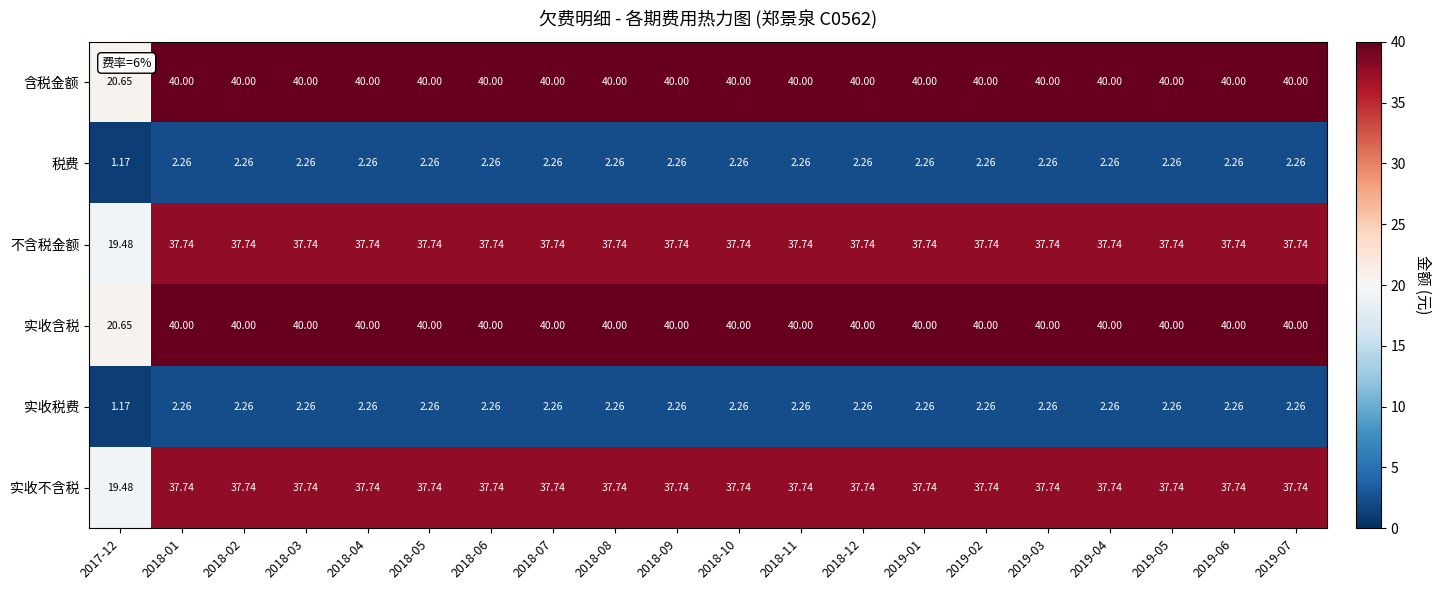

Reading left to right, list all the values displayed in this chart.

含税金额: 2017-12=20.6	2018-01=40.0	2018-02=40.0	2018-03=40.0	2018-04=40.0	2018-05=40.0	2018-06=40.0	2018-07=40.0	2018-08=40.0	2018-09=40.0	2018-10=40.0	2018-11=40.0	2018-12=40.0	2019-01=40.0	2019-02=40.0	2019-03=40.0	2019-04=40.0	2019-05=40.0	2019-06=40.0	2019-07=40.0
税费: 2017-12=1.2	2018-01=2.3	2018-02=2.3	2018-03=2.3	2018-04=2.3	2018-05=2.3	2018-06=2.3	2018-07=2.3	2018-08=2.3	2018-09=2.3	2018-10=2.3	2018-11=2.3	2018-12=2.3	2019-01=2.3	2019-02=2.3	2019-03=2.3	2019-04=2.3	2019-05=2.3	2019-06=2.3	2019-07=2.3
不含税金额: 2017-12=19.5	2018-01=37.7	2018-02=37.7	2018-03=37.7	2018-04=37.7	2018-05=37.7	2018-06=37.7	2018-07=37.7	2018-08=37.7	2018-09=37.7	2018-10=37.7	2018-11=37.7	2018-12=37.7	2019-01=37.7	2019-02=37.7	2019-03=37.7	2019-04=37.7	2019-05=37.7	2019-06=37.7	2019-07=37.7
实收含税: 2017-12=20.6	2018-01=40.0	2018-02=40.0	2018-03=40.0	2018-04=40.0	2018-05=40.0	2018-06=40.0	2018-07=40.0	2018-08=40.0	2018-09=40.0	2018-10=40.0	2018-11=40.0	2018-12=40.0	2019-01=40.0	2019-02=40.0	2019-03=40.0	2019-04=40.0	2019-05=40.0	2019-06=40.0	2019-07=40.0
实收税费: 2017-12=1.2	2018-01=2.3	2018-02=2.3	2018-03=2.3	2018-04=2.3	2018-05=2.3	2018-06=2.3	2018-07=2.3	2018-08=2.3	2018-09=2.3	2018-10=2.3	2018-11=2.3	2018-12=2.3	2019-01=2.3	2019-02=2.3	2019-03=2.3	2019-04=2.3	2019-05=2.3	2019-06=2.3	2019-07=2.3
实收不含税: 2017-12=19.5	2018-01=37.7	2018-02=37.7	2018-03=37.7	2018-04=37.7	2018-05=37.7	2018-06=37.7	2018-07=37.7	2018-08=37.7	2018-09=37.7	2018-10=37.7	2018-11=37.7	2018-12=37.7	2019-01=37.7	2019-02=37.7	2019-03=37.7	2019-04=37.7	2019-05=37.7	2019-06=37.7	2019-07=37.7